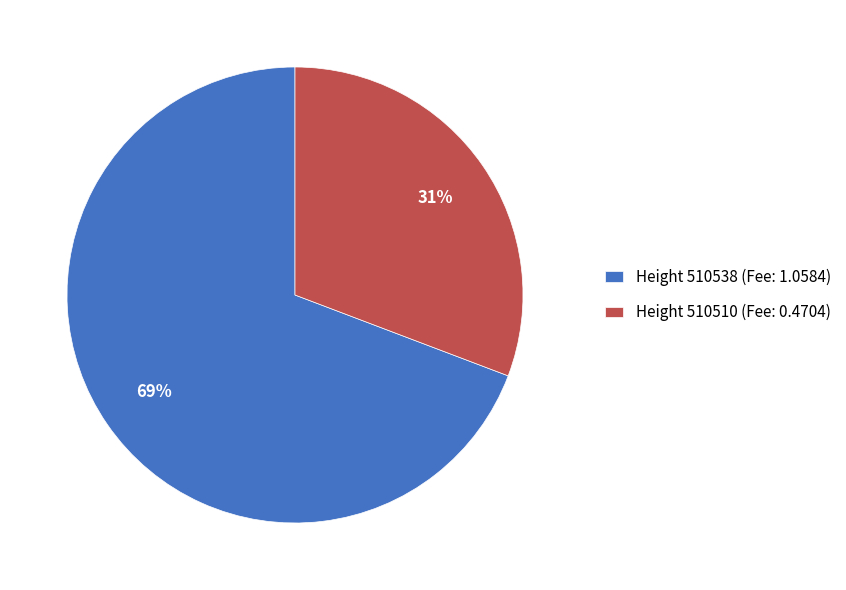

To the nearest percent, what percentage of the pie is Height 510538?

69%